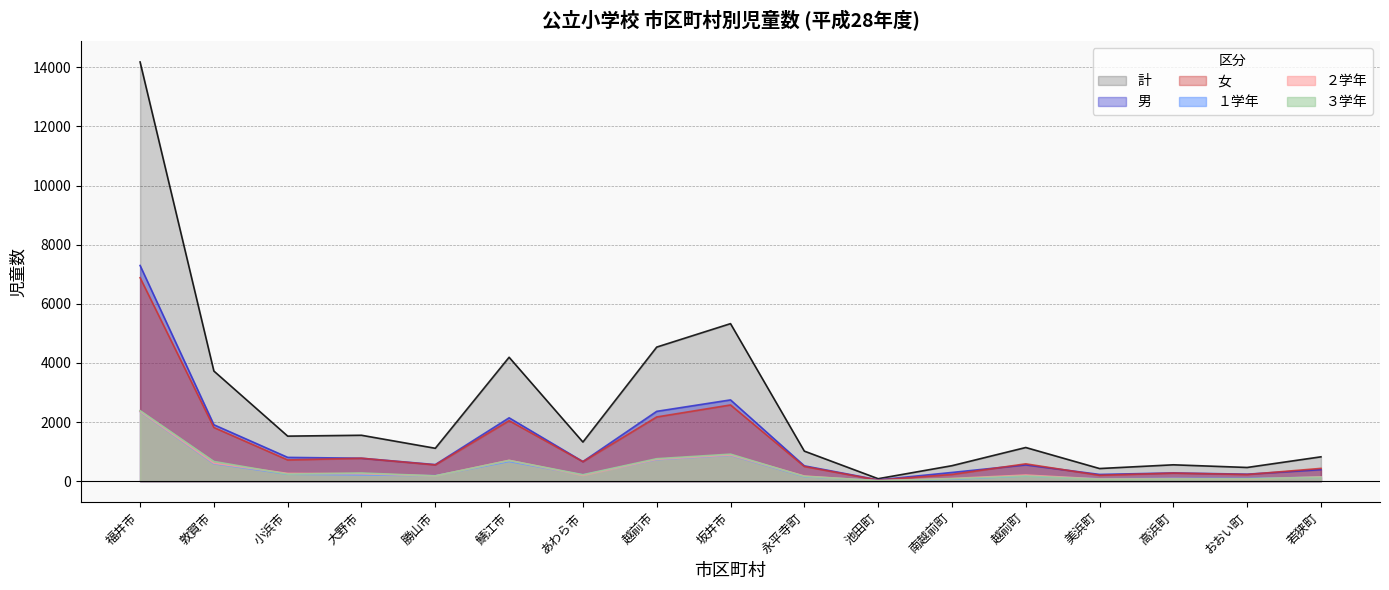

At which category does ２学年 reach its first local valley?

勝山市